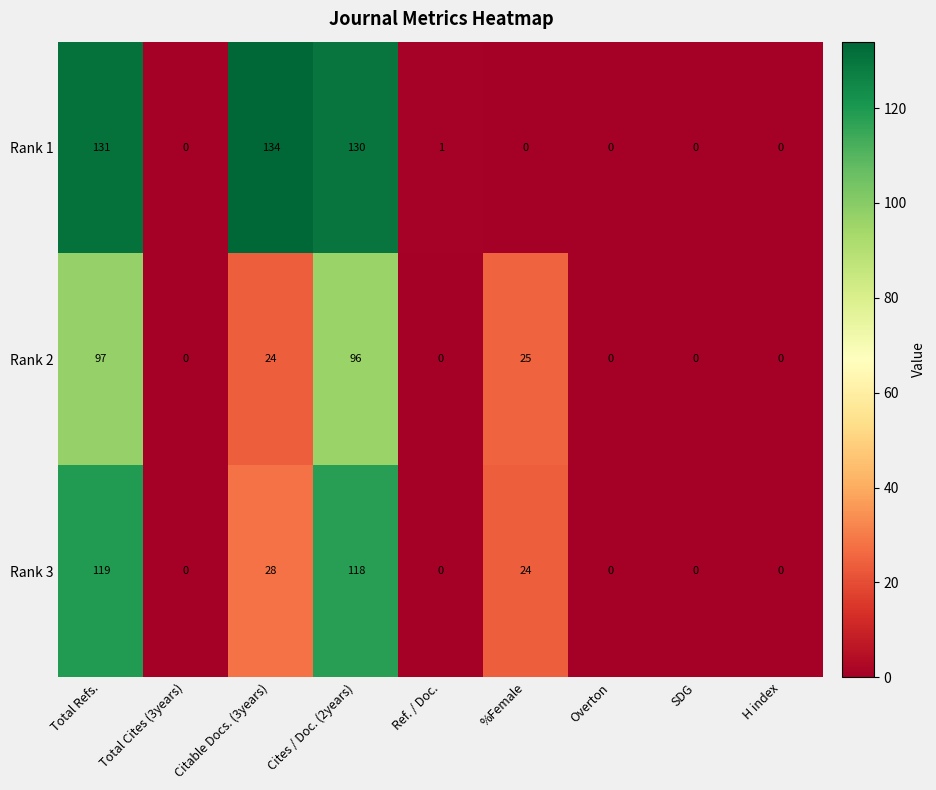

Rank the series by their maximum value, from highest to lowest.

Rank 1, Rank 3, Rank 2